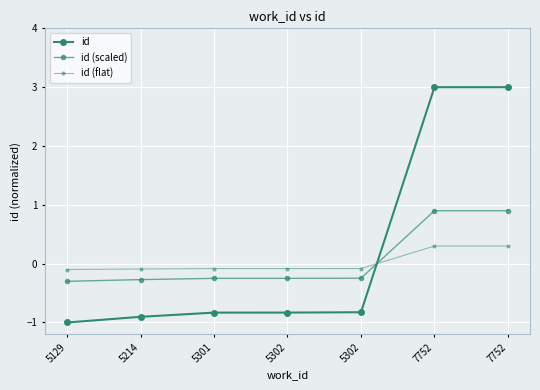

At which label is id closest to 1?

5302